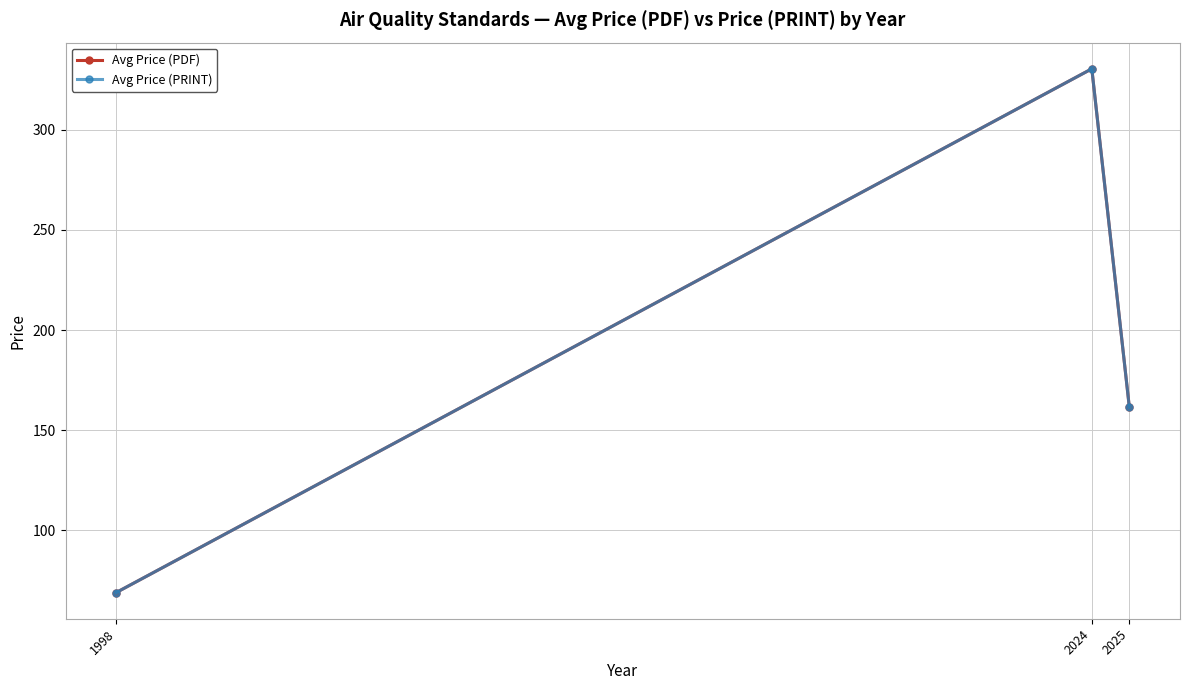

Where is Avg Price (PDF) nearest to the value 199?

2025